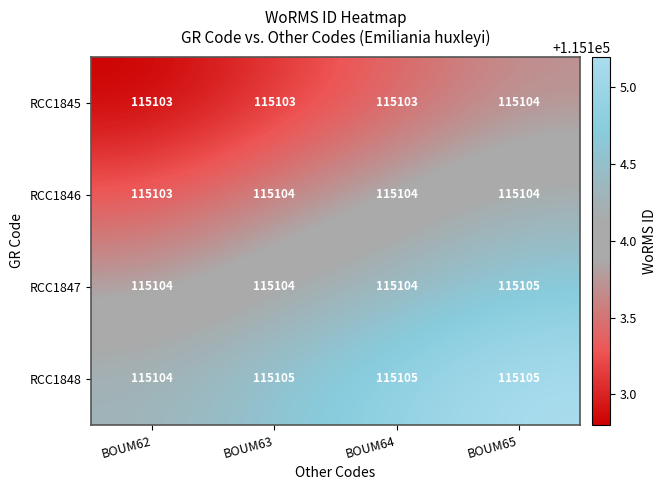

What is the average value of the RCC1845 series?

115103